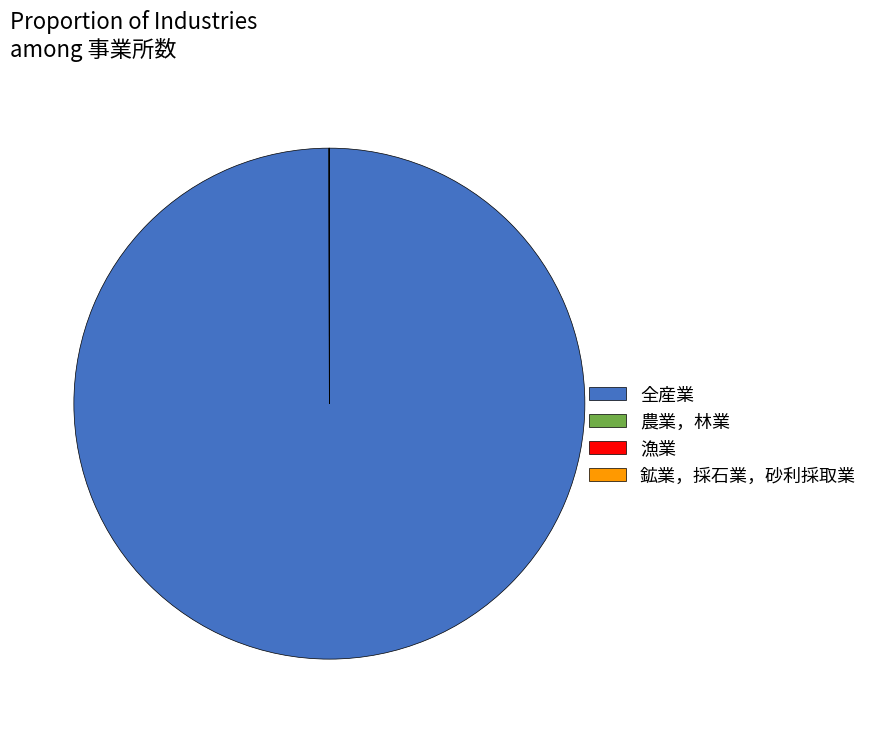

Does any single category account for the majority?

Yes